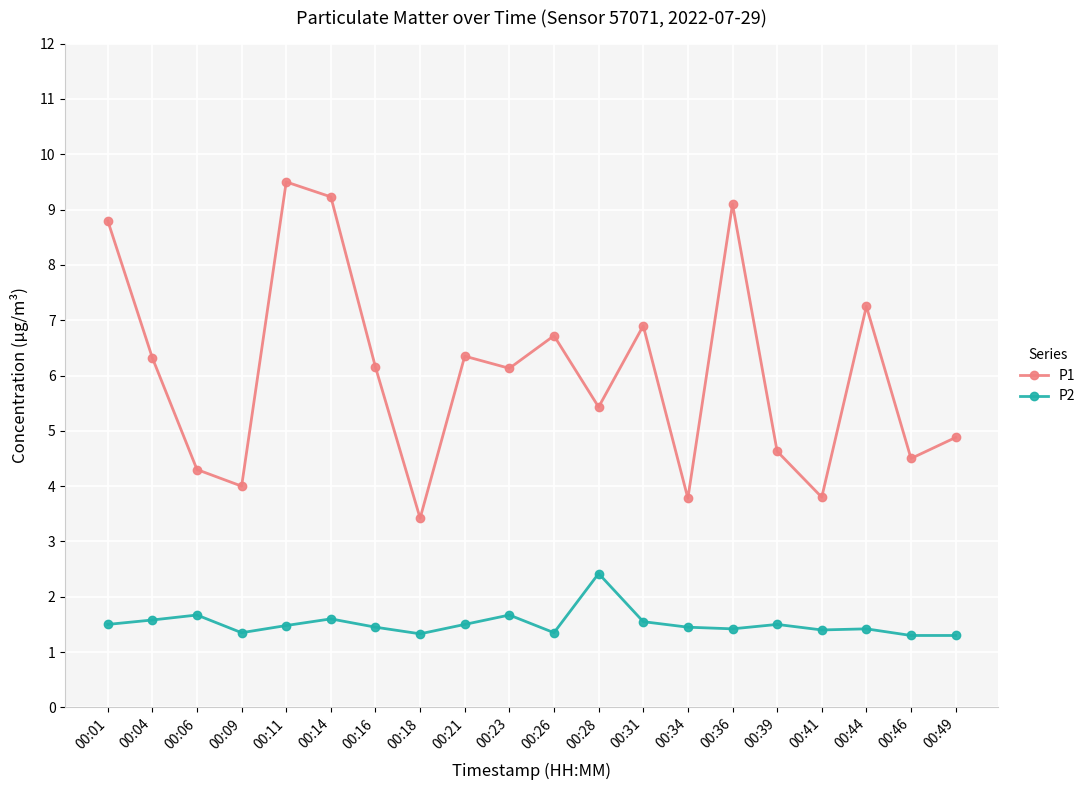

Rank the series by their maximum value, from lowest to highest.

P2, P1